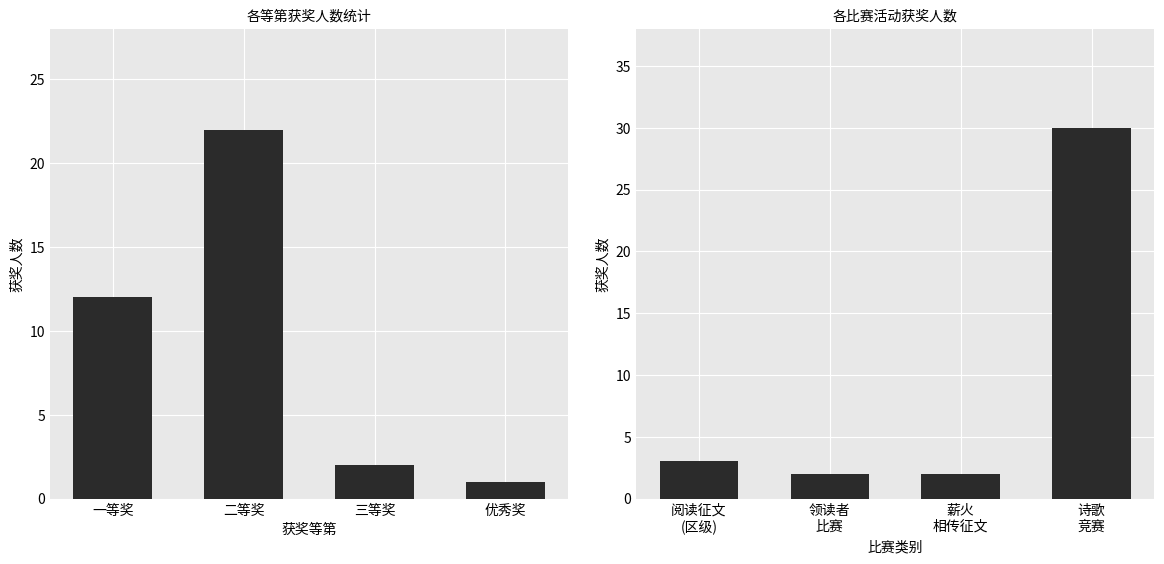

Rank the categories by 获奖人数 value from highest to lowest.

二等奖, 一等奖, 三等奖, 优秀奖